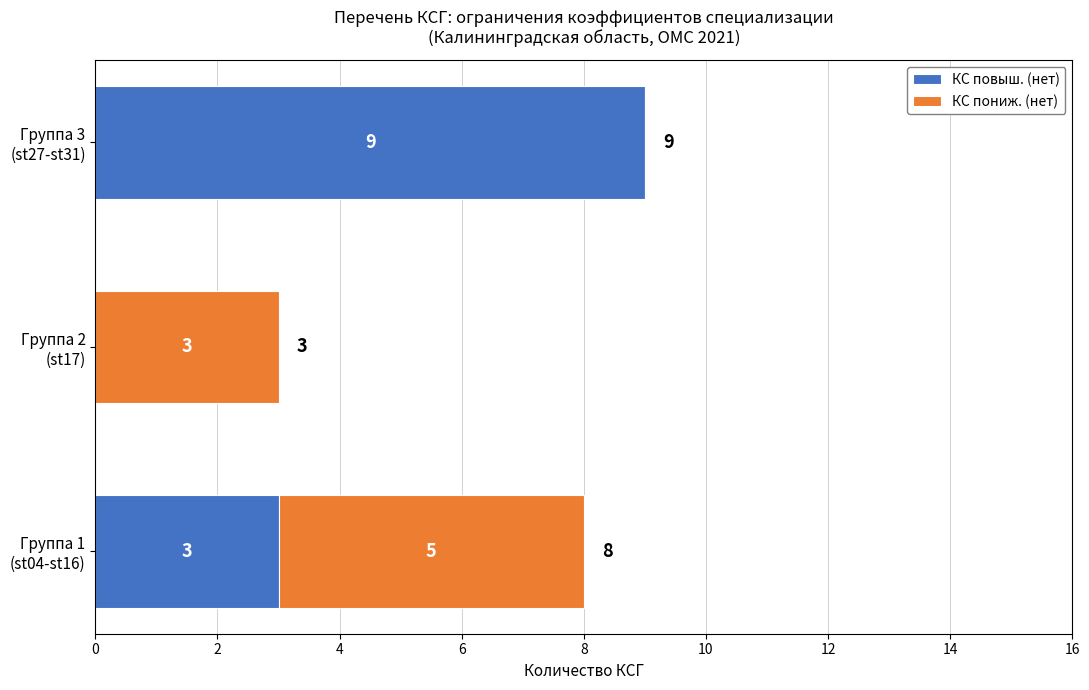

What are all the series names shown in the legend?

КС повыш. (нет), КС пониж. (нет)